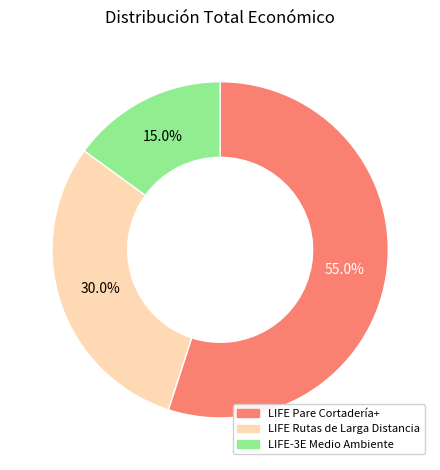

The LIFE Rutas de Larga Distancia slice represents 20% of the pie. True or false?

False